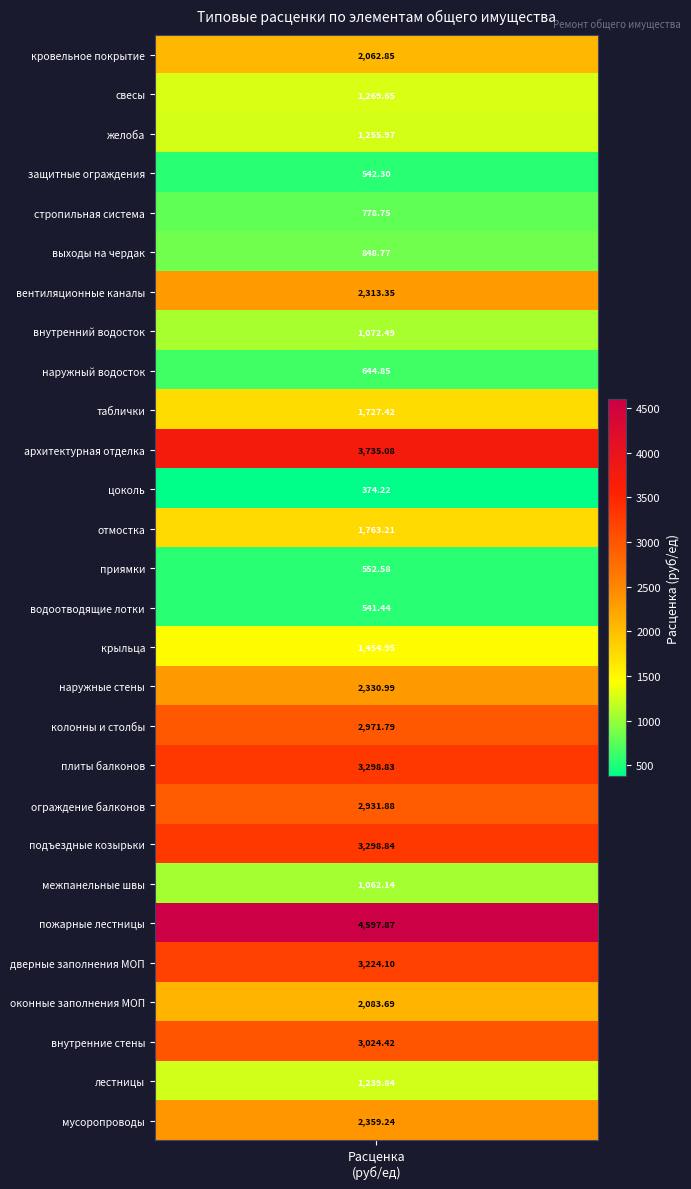

What is the difference between the values at 23 and 24?

1140.4